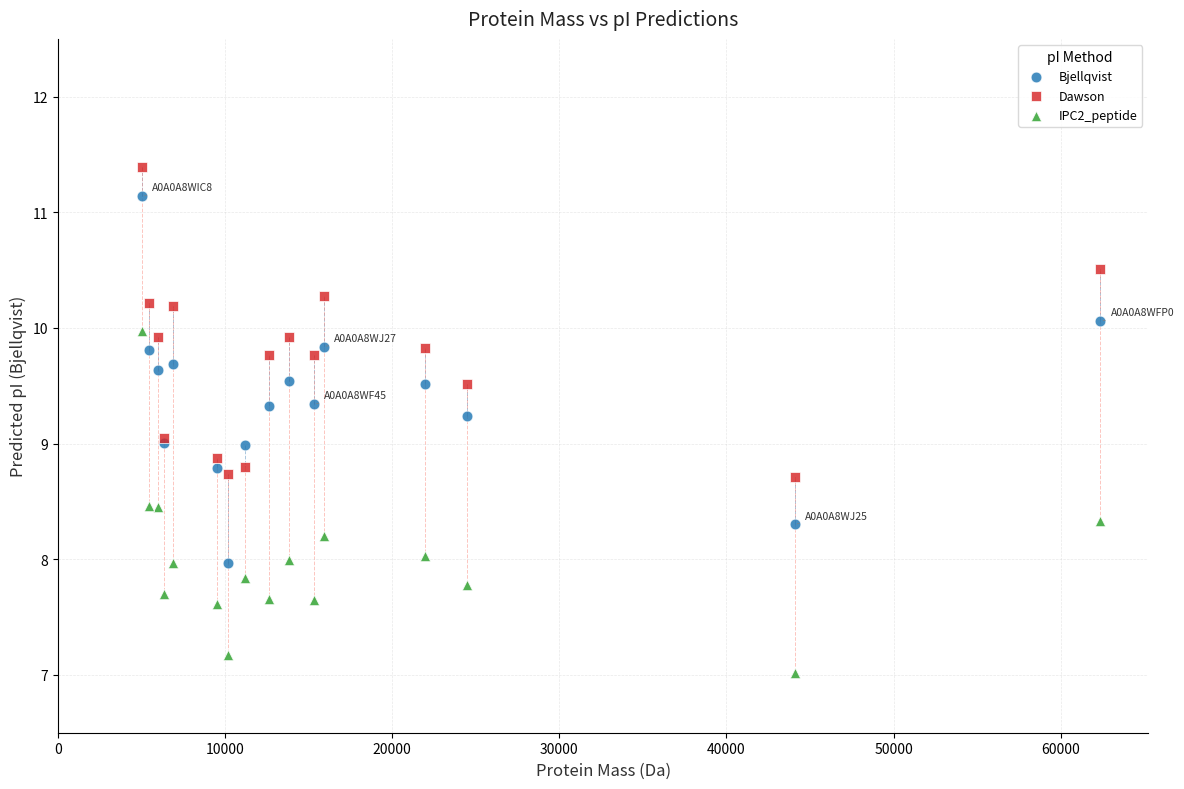

Which series reaches the maximum Y coordinate?

Dawson